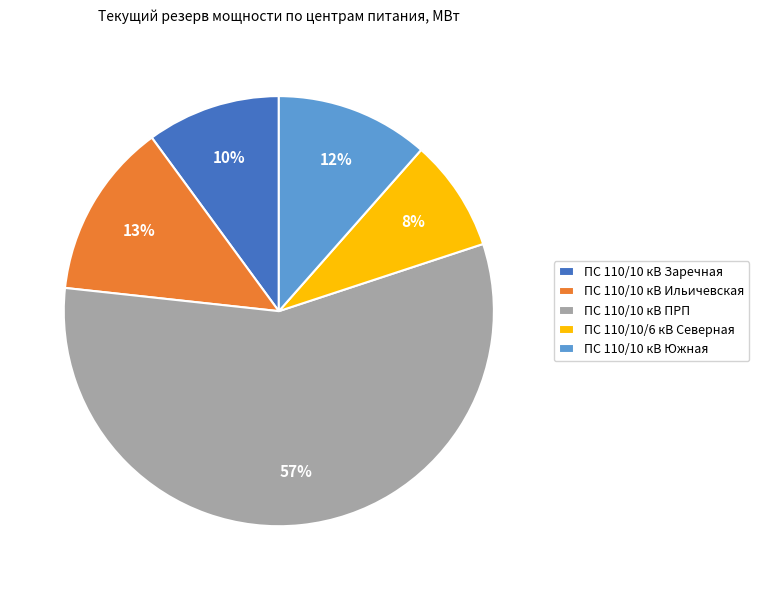

True or false: ПС 110/10 кВ Ильичевская accounts for 6% of the total.

False